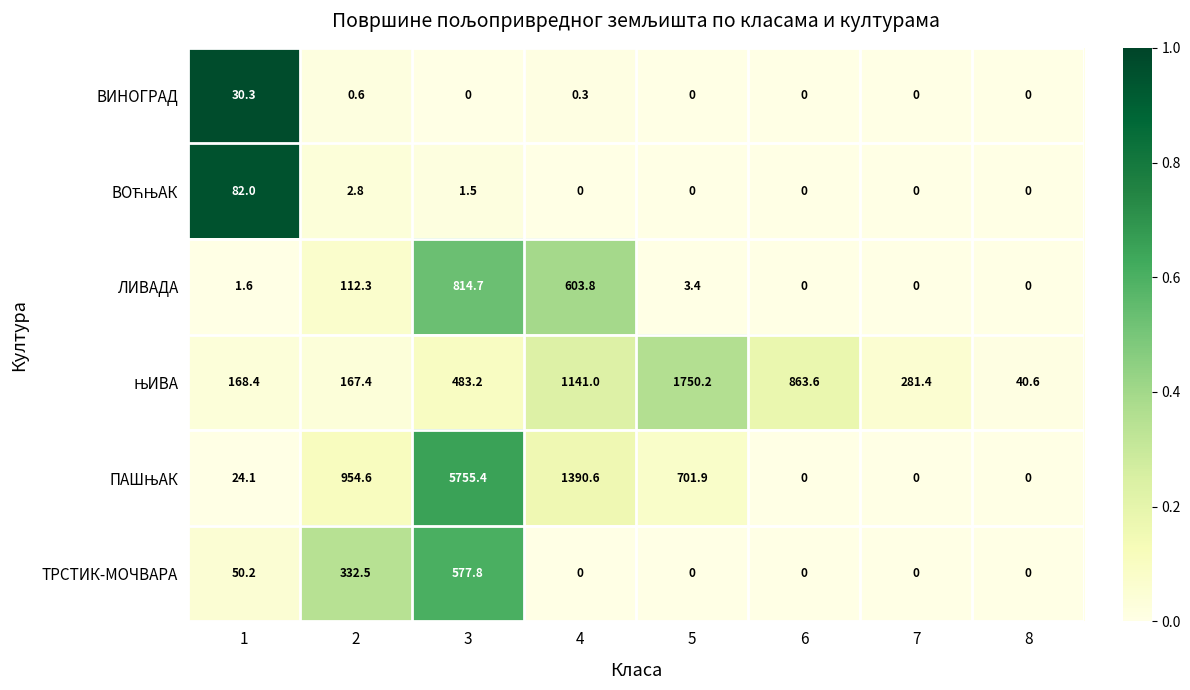

At which category is the sum across all series the highest?

3